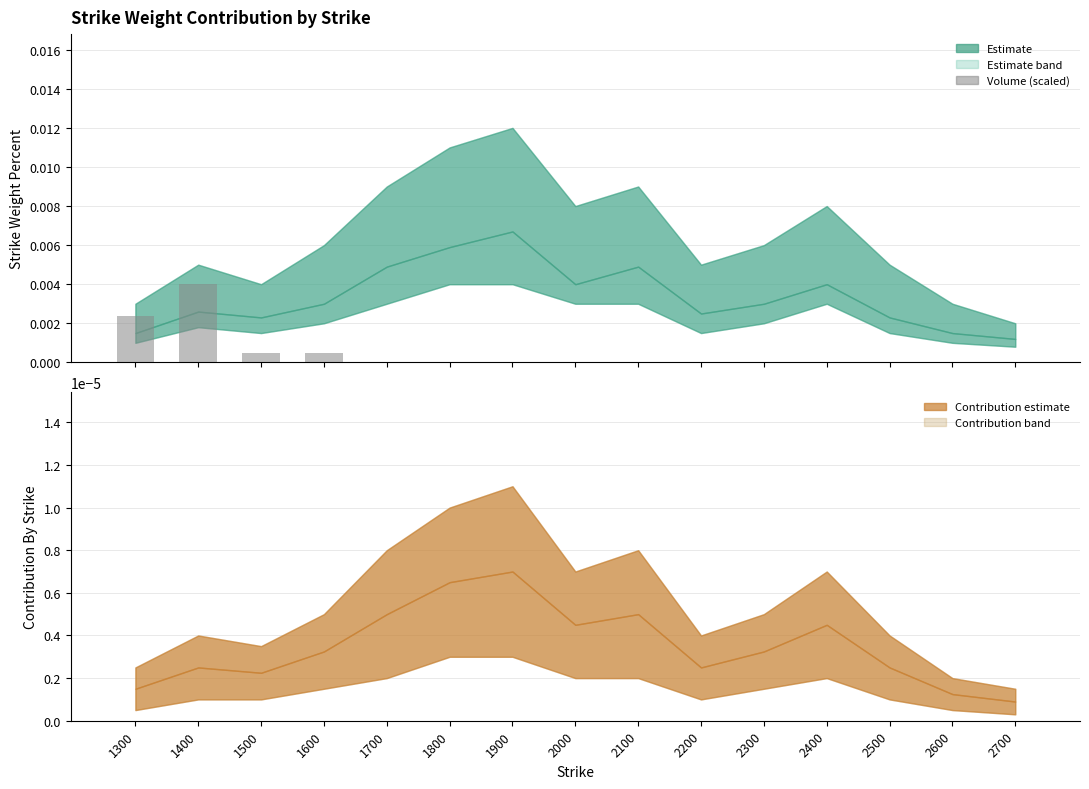

The chart shows a value of 0.0 at 1600. True or false?

False